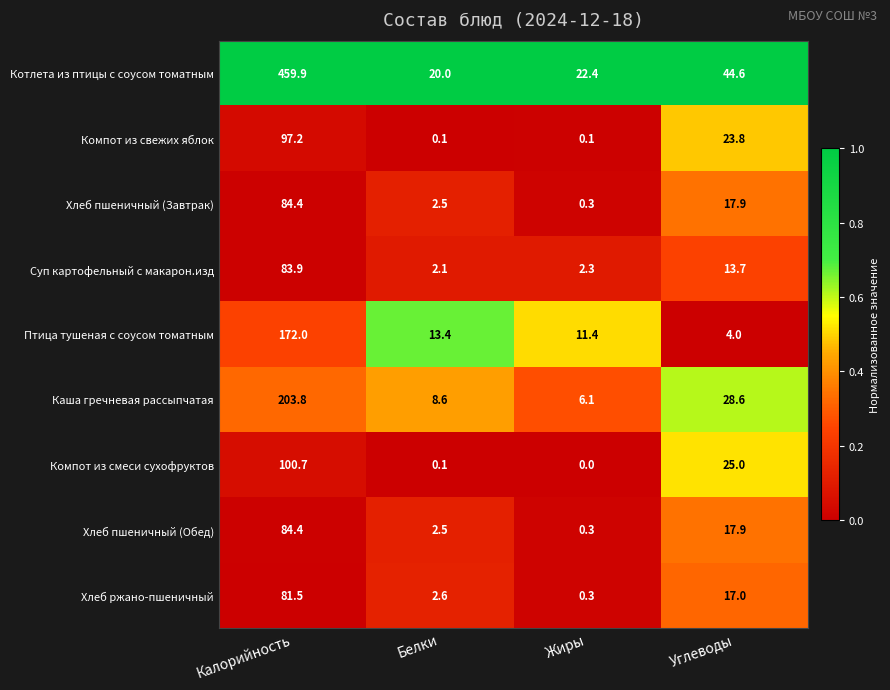

Which series has the largest range (max minus min)?

Котлета из птицы с соусом томатным